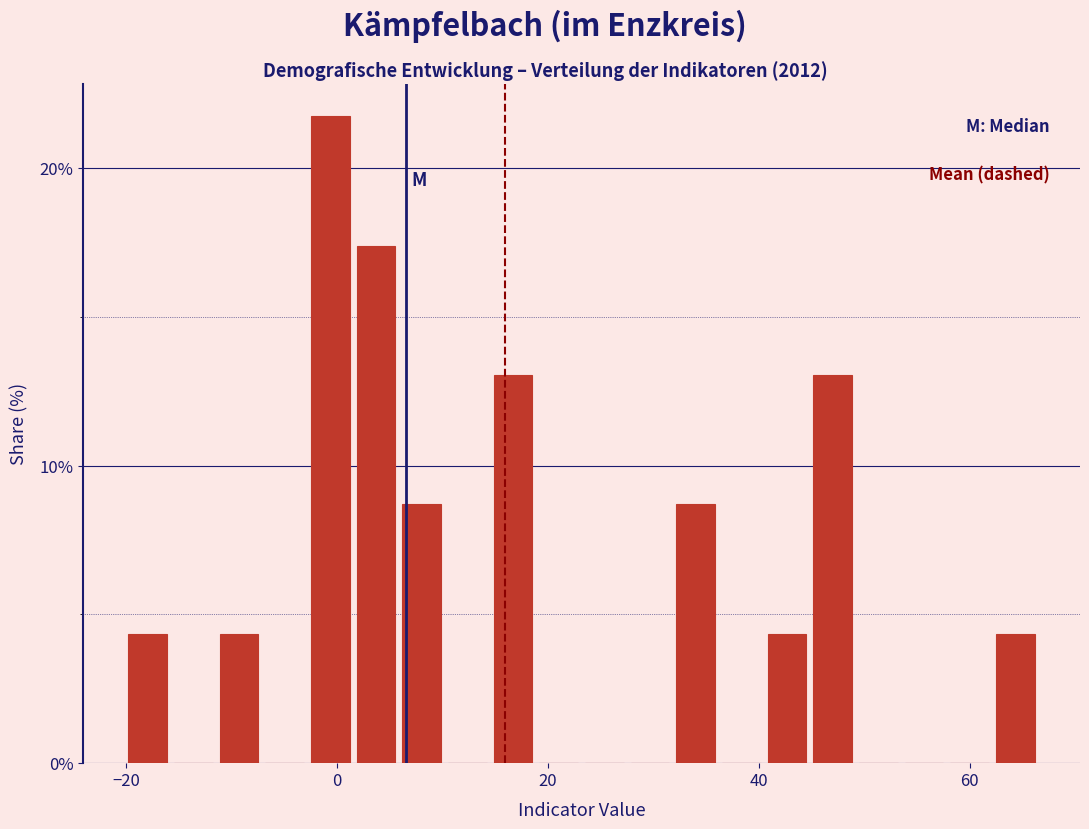

Around what value on the x-axis is the tallest bar? Give the approximate position of its centre, as read against the axis.

0